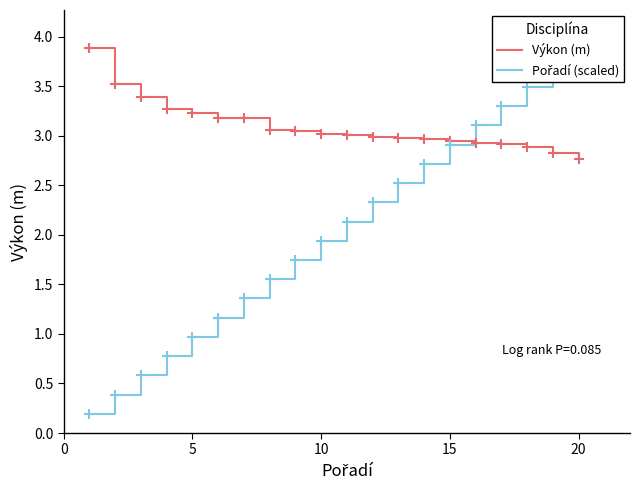

Which series contains the lowest Y value?

Pořadí (scaled)